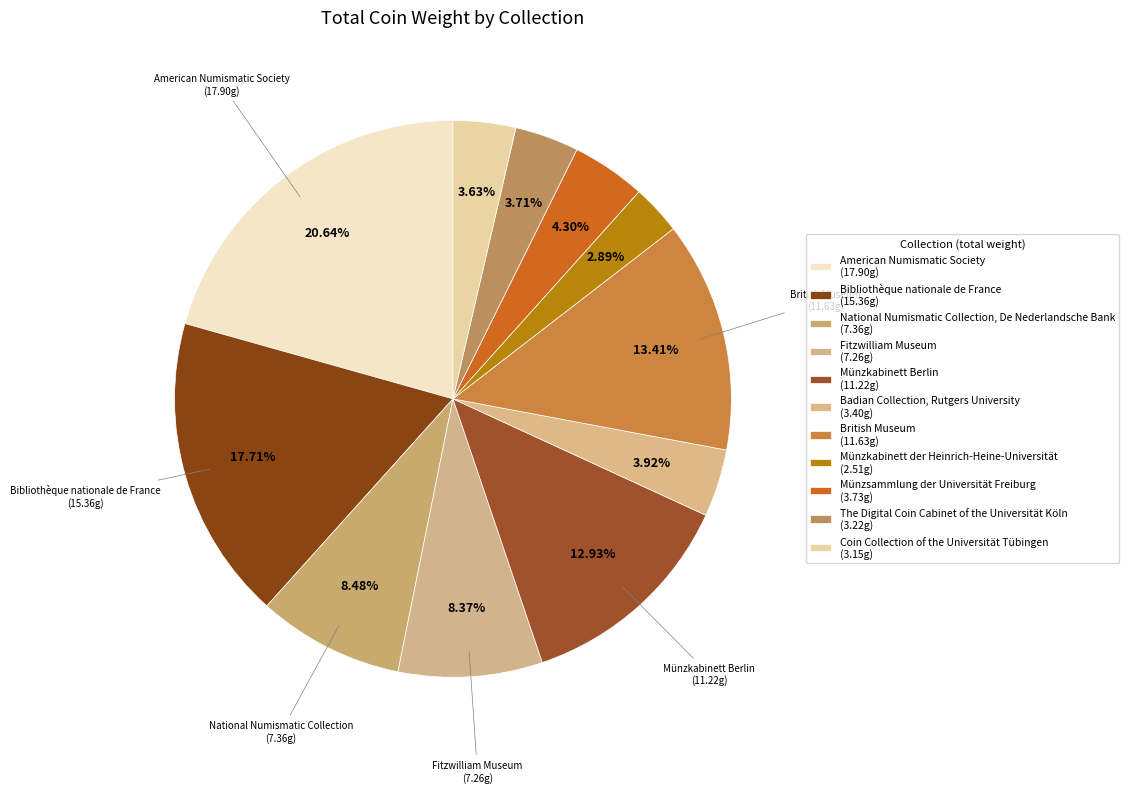

How many slices are in this pie chart?

11